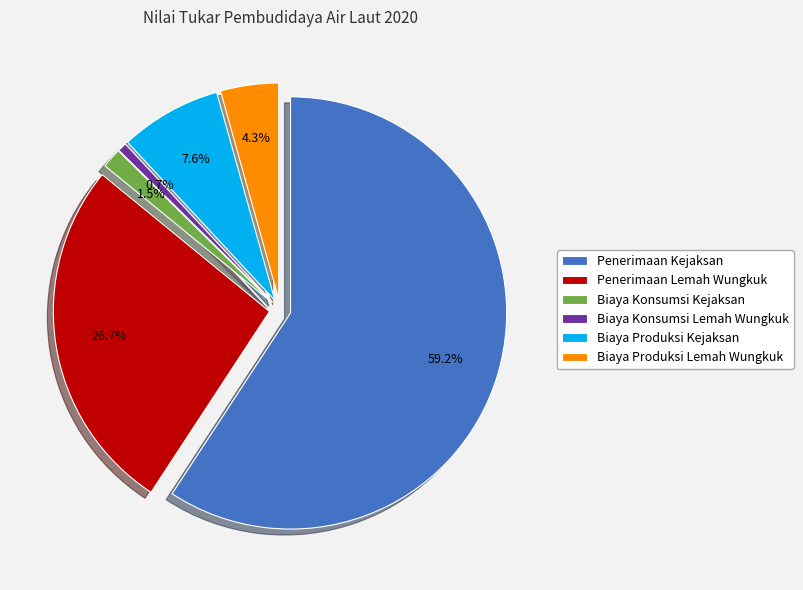

To the nearest percent, what is the difference between the Biaya Produksi Lemah Wungkuk and Biaya Konsumsi Lemah Wungkuk slice percentages?

4%